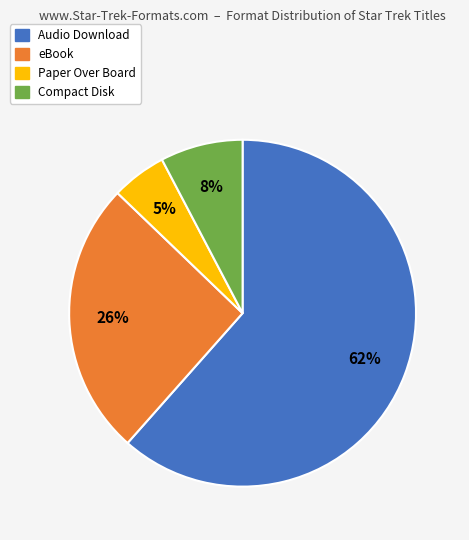

To the nearest percent, what percentage of the pie is eBook?

26%